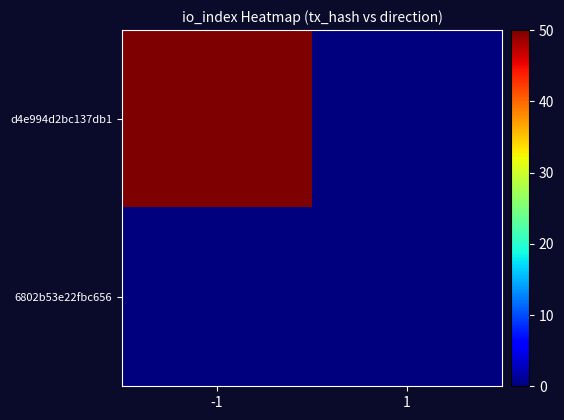

Which series has the largest total across all categories?

d4e994d2bc137db1